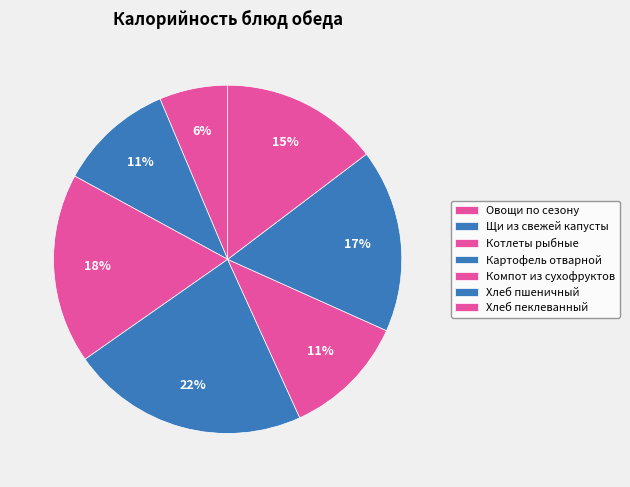

To the nearest percent, what percentage of the pie is Картофель отварной?

22%